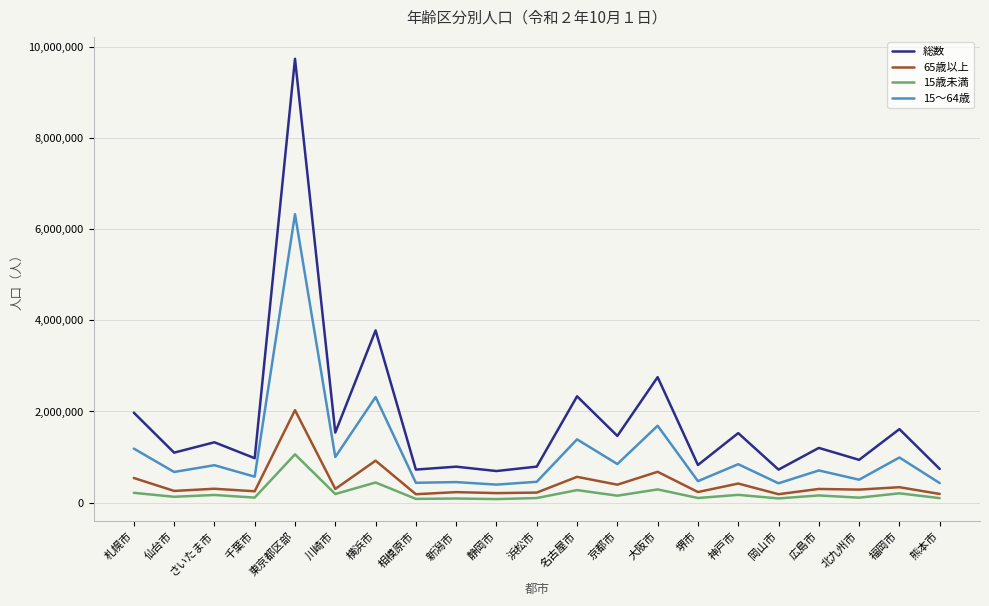

True or false: 15～64歳 has a value of 990298 at 福岡市.

True